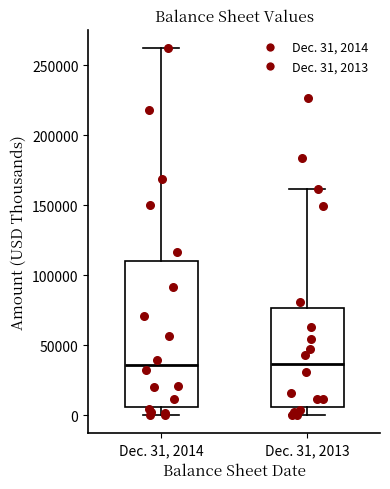

Reading left to right, transcribe this box plot: for each box, give where its median line is, the range the box spans, and where its two whiskers end, as read against the y-axis. The values are not printed on the chart, so give them approximately, as read against the axis.

Dec. 31, 2014: median 35000, box 5000 to 110000, whiskers 0 to 260000
Dec. 31, 2013: median 35000, box 5000 to 75000, whiskers 0 to 160000